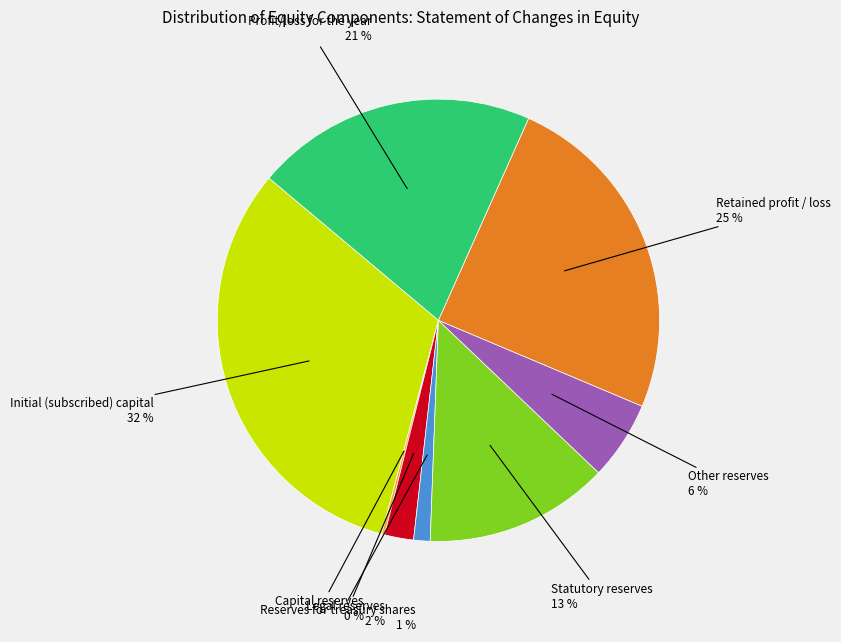

Is there a majority slice in this chart?

No